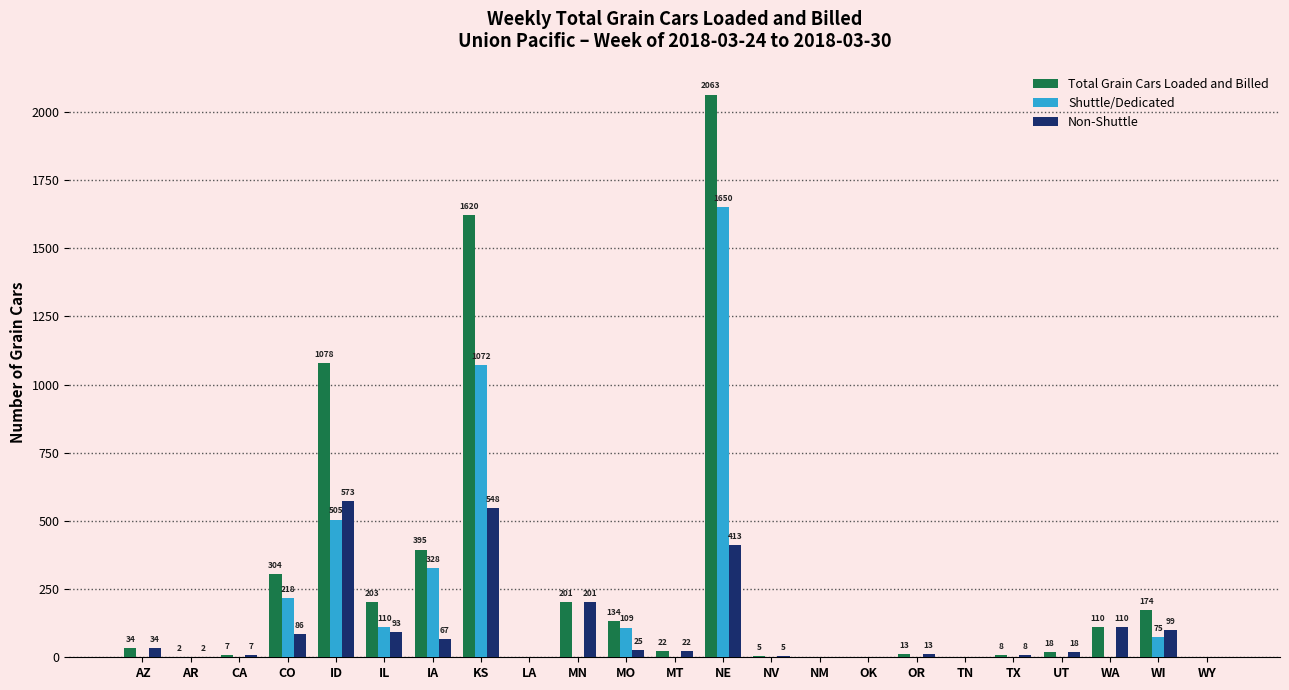

What is the sum of all Total Grain Cars Loaded and Billed values?

6391